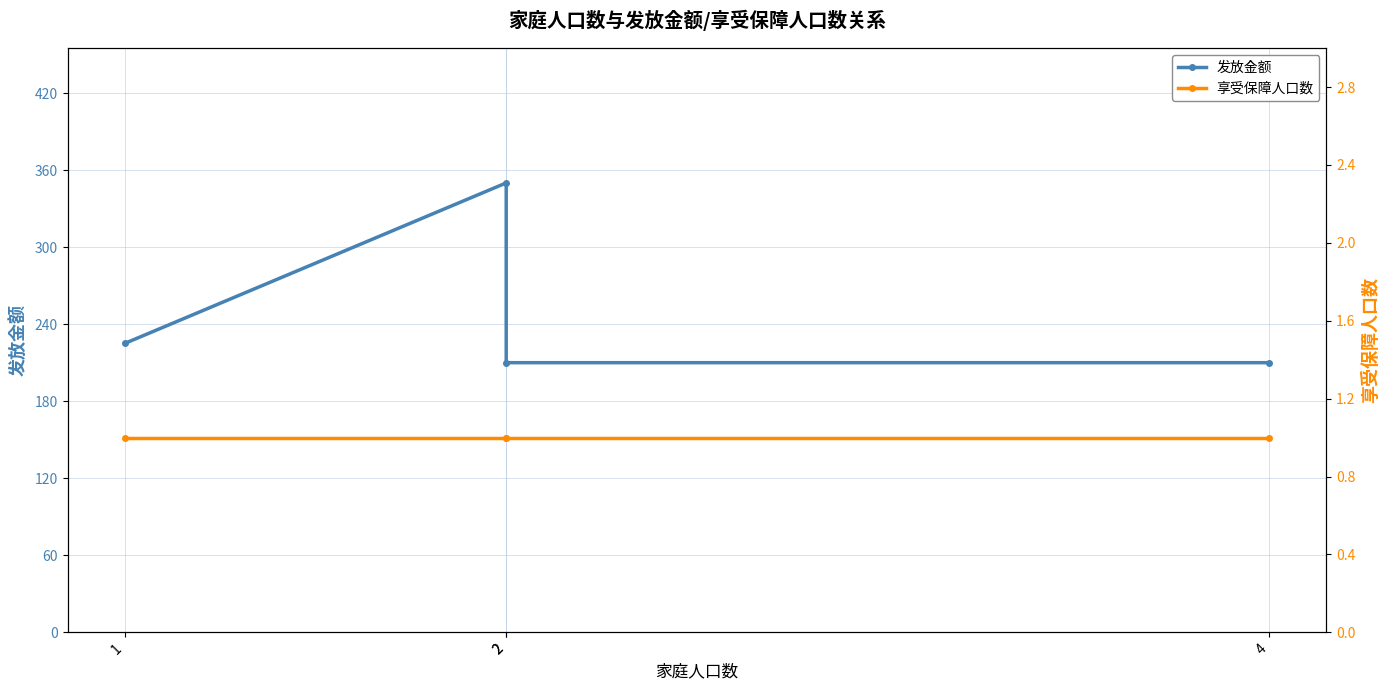

List the series in order of their overall mean, highest first.

发放金额, 享受保障人口数